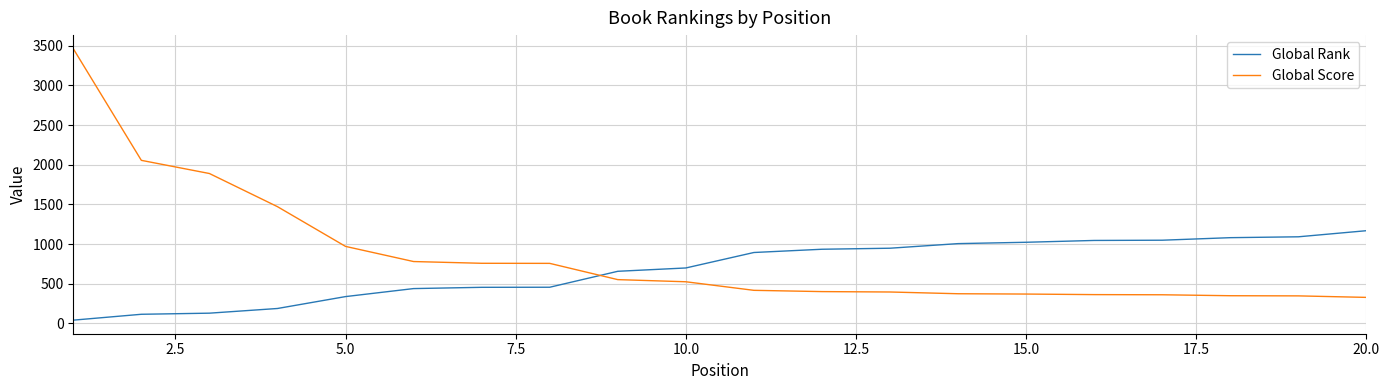

Which series ends up on top after the final intersection of Global Rank and Global Score?

Global Rank